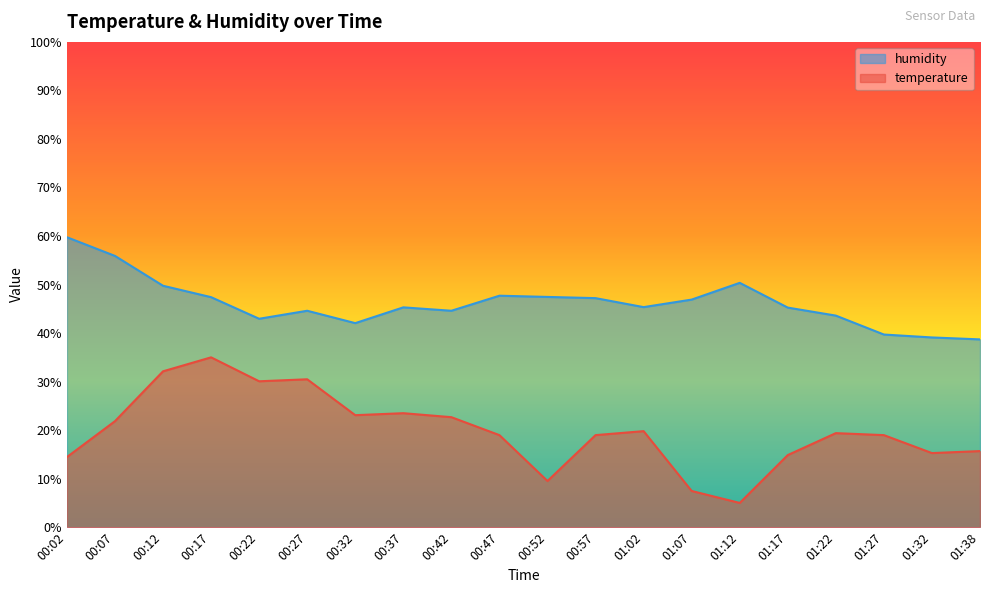

List the labels in order of temperature value, smallest first.

01:12, 01:07, 00:52, 00:02, 01:17, 01:32, 01:38, 00:47, 00:57, 01:27, 01:22, 01:02, 00:07, 00:42, 00:32, 00:37, 00:22, 00:27, 00:12, 00:17